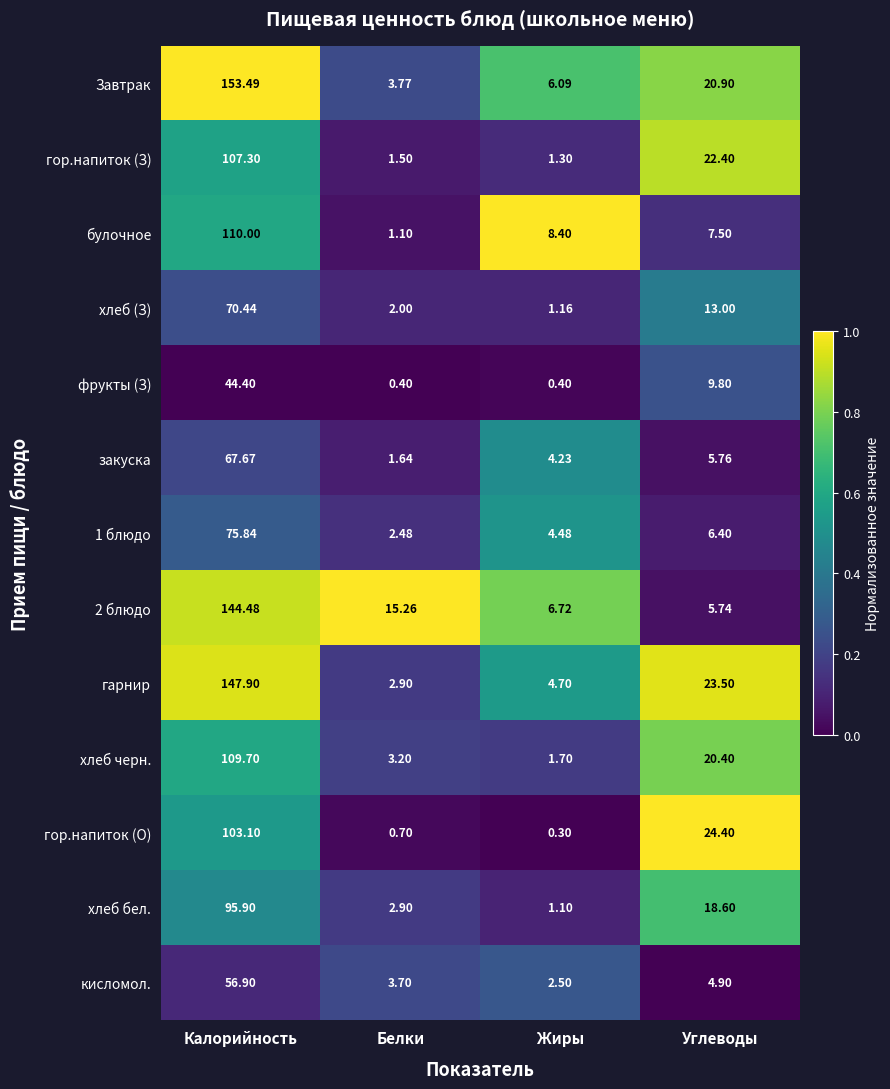

At which label does хлеб бел. reach its minimum?

Жиры